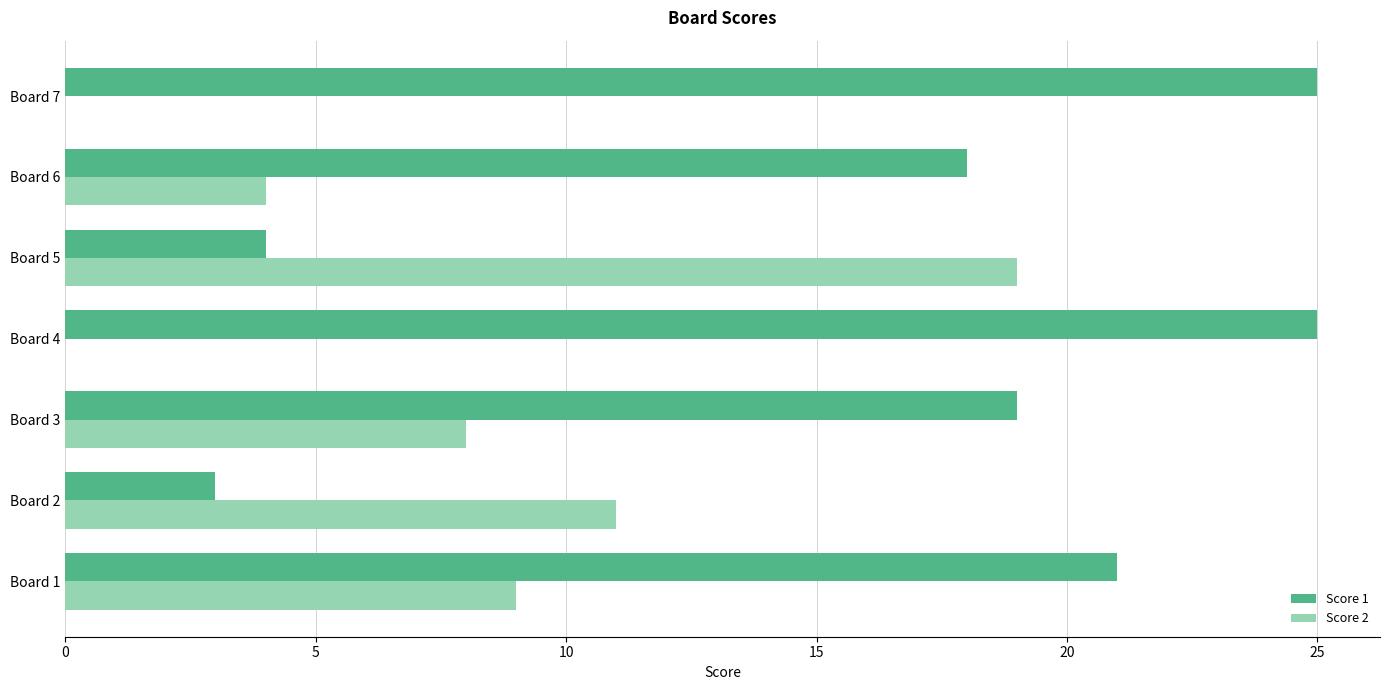

What is the greatest value displayed?

25